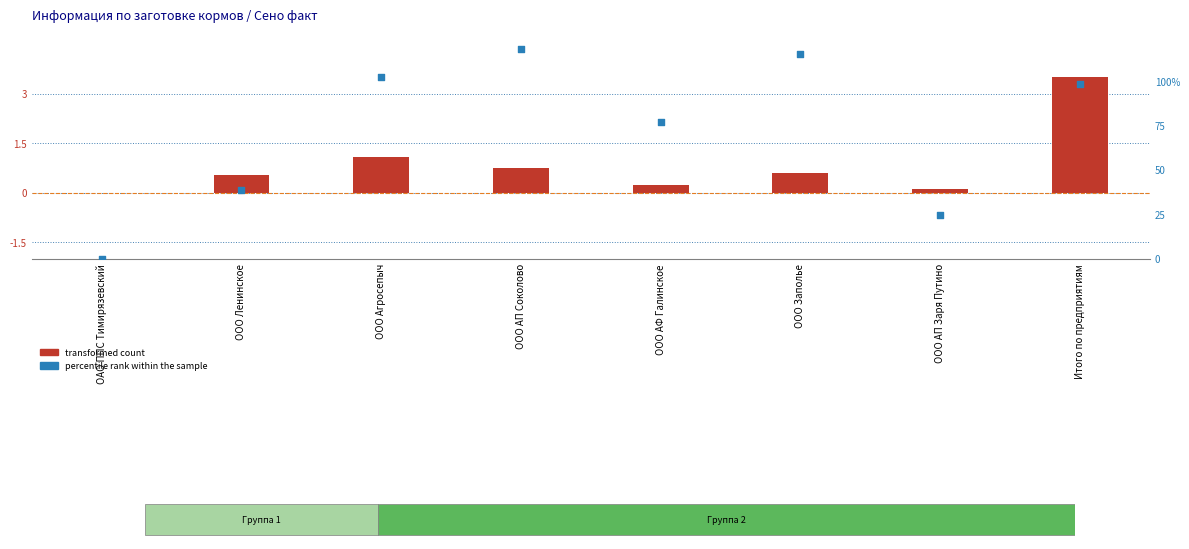

What is the change in value from ООО АП Соколово to ООО Заполье?

-3.0